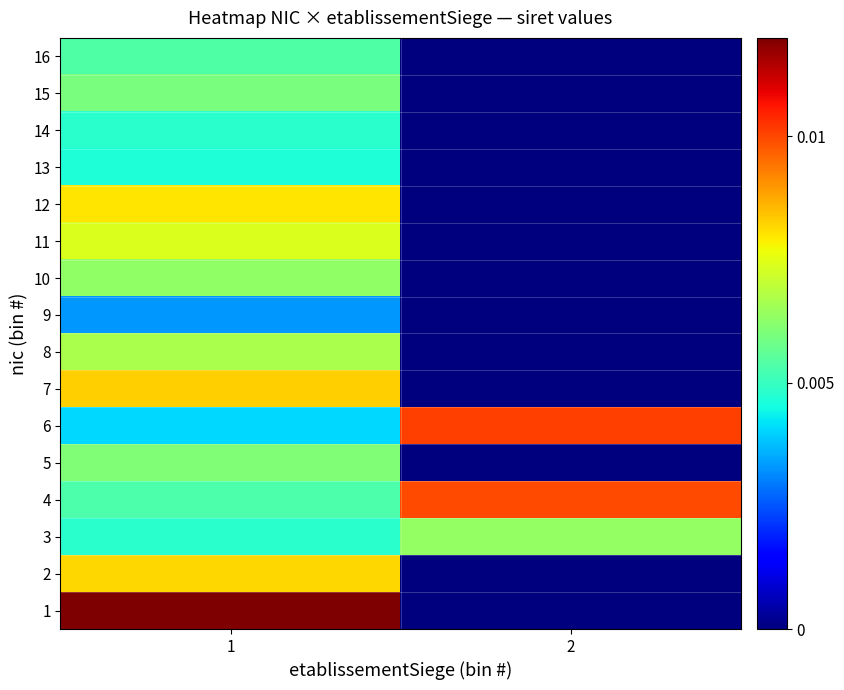

Which series has the largest range (max minus min)?

1